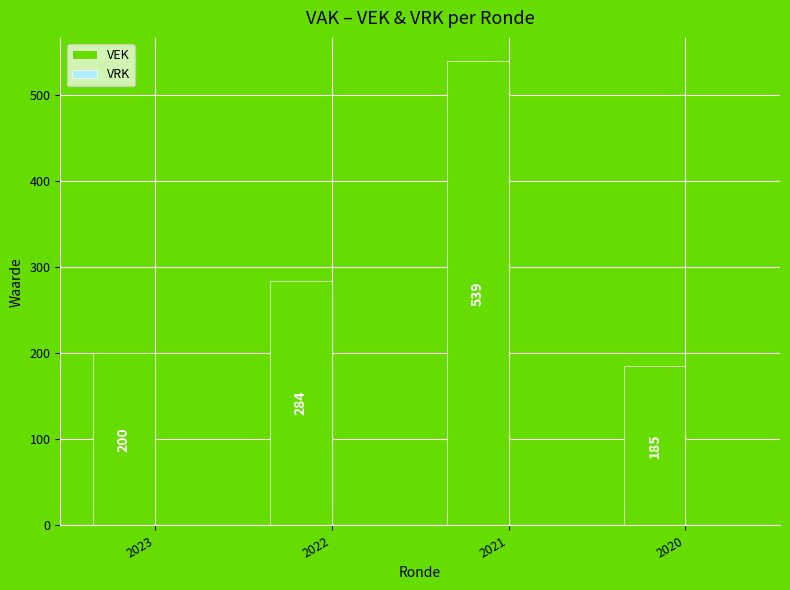

What is the average value?

302